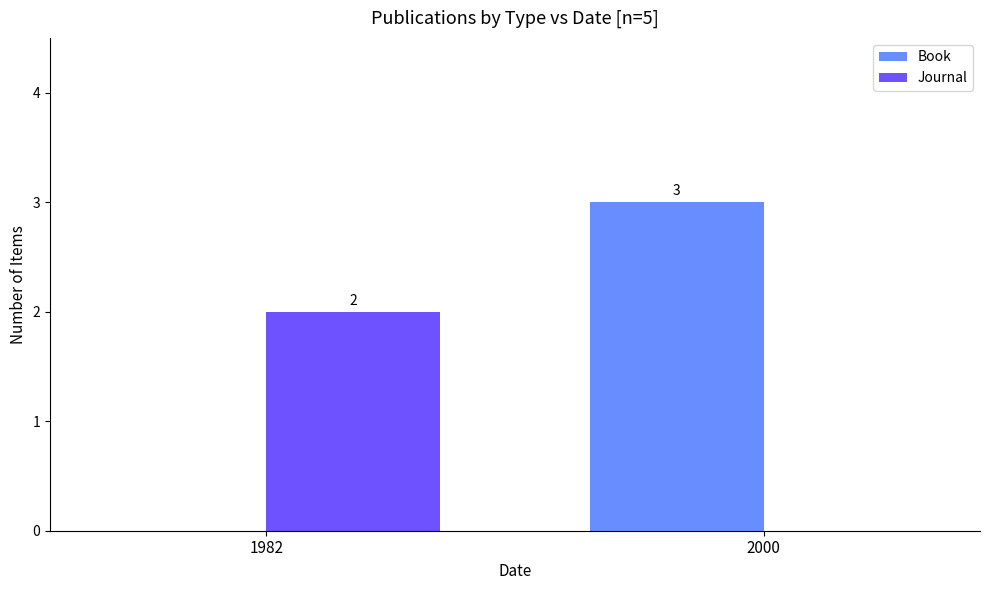

What is the greatest value displayed?

3